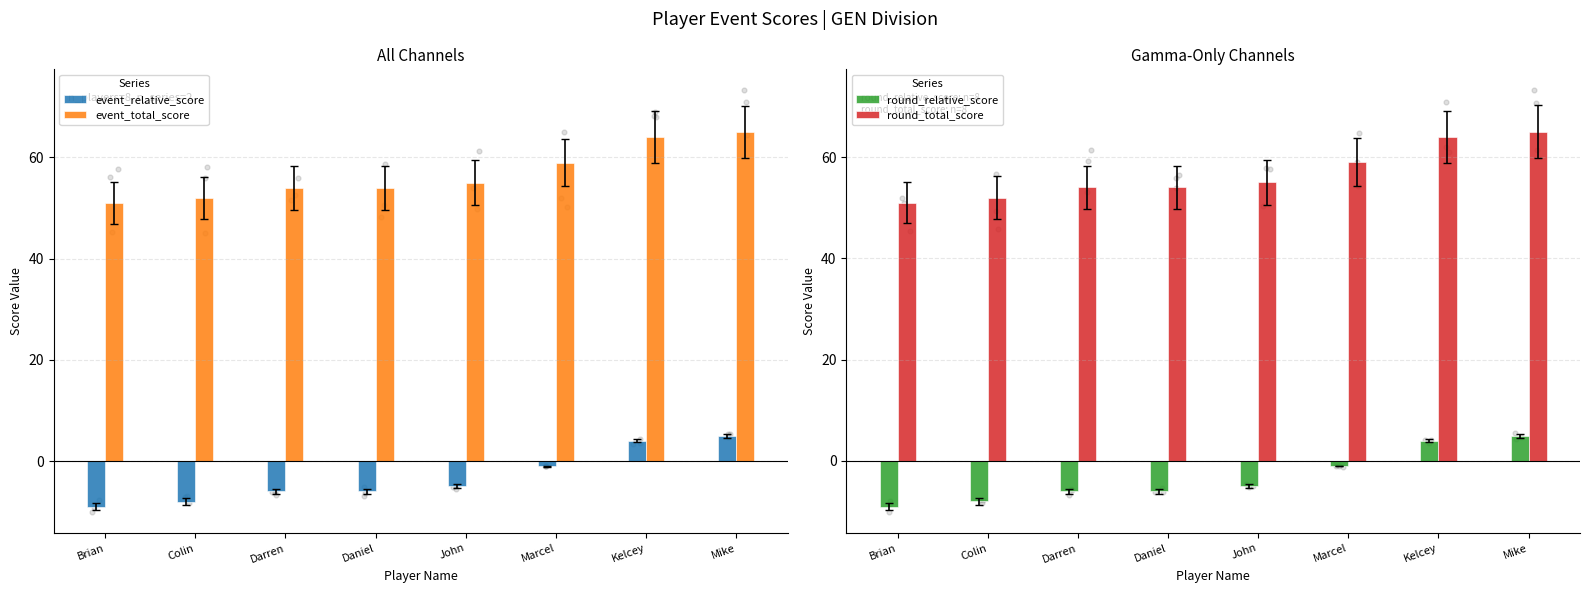

Is the value of event_relative_score at Marcel greater than the value of round_total_score at John?

No